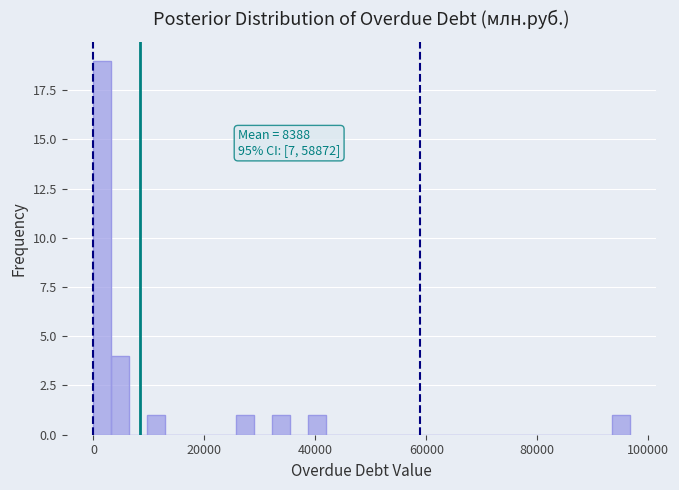

Read against the x-axis, roughly where is the centre of the tallest bar?

2000